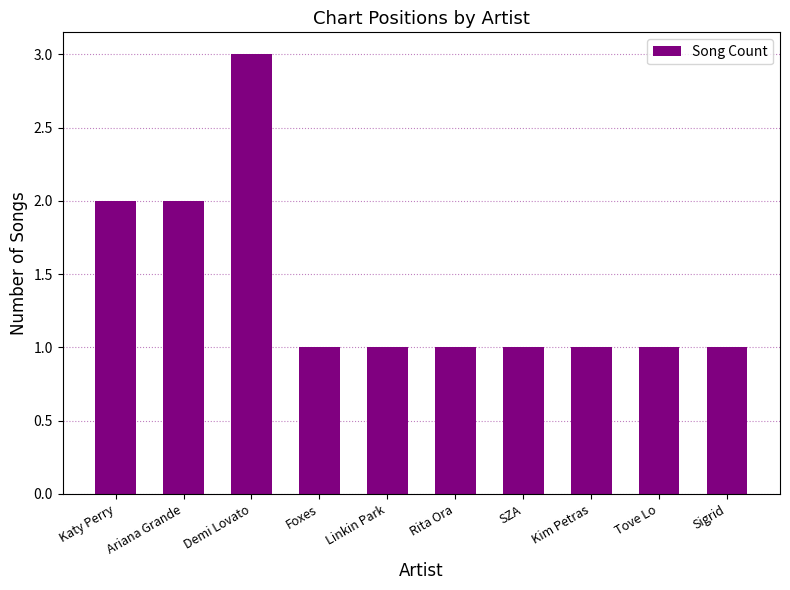

How many bars are there in total?

10